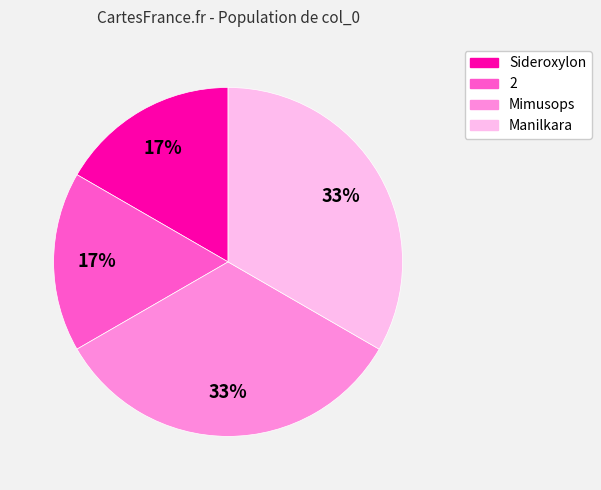

Is it true that Manilkara is 33% of the pie?

True